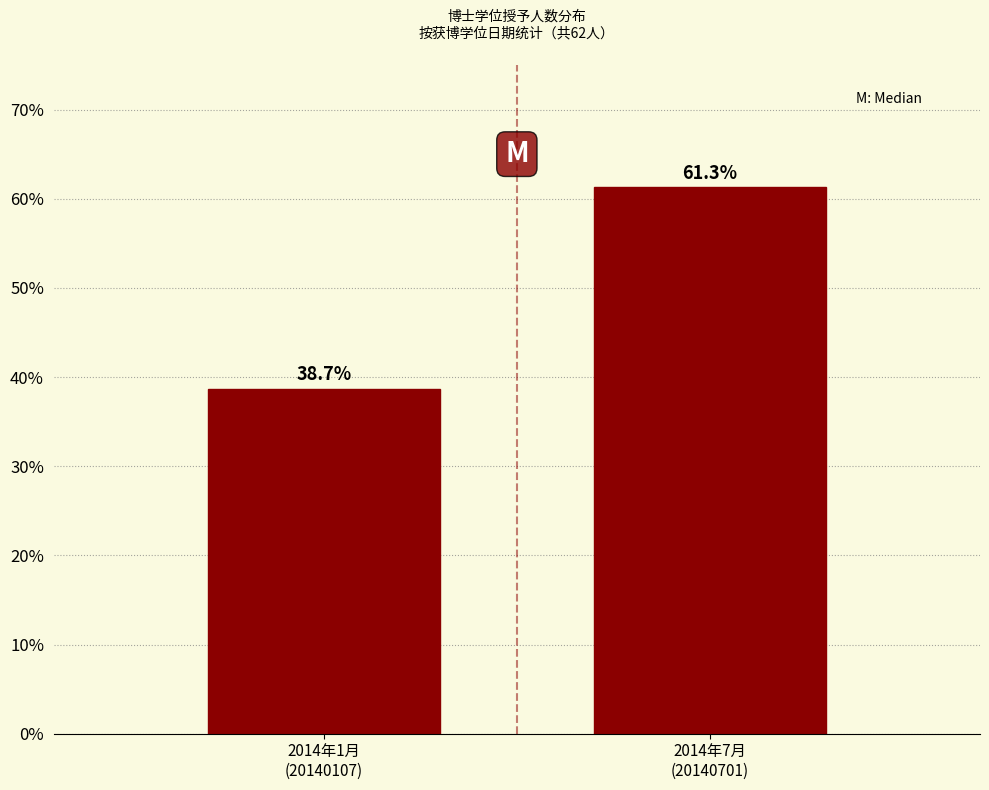

Reading left to right, what are all the values shown in this chart?

38.7	61.3